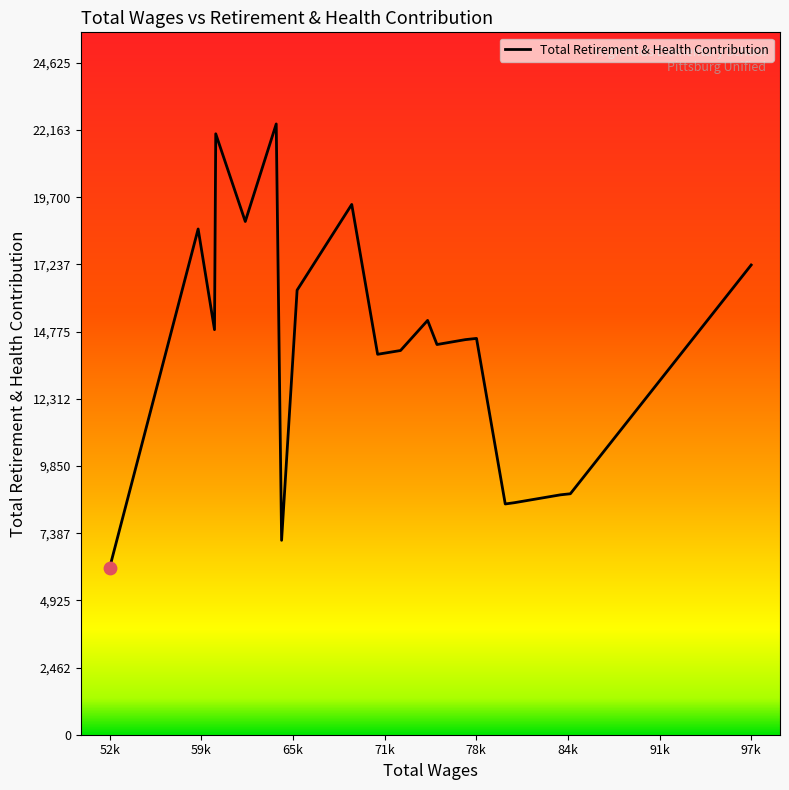

What is the difference between the maximum and minimum values?

16272